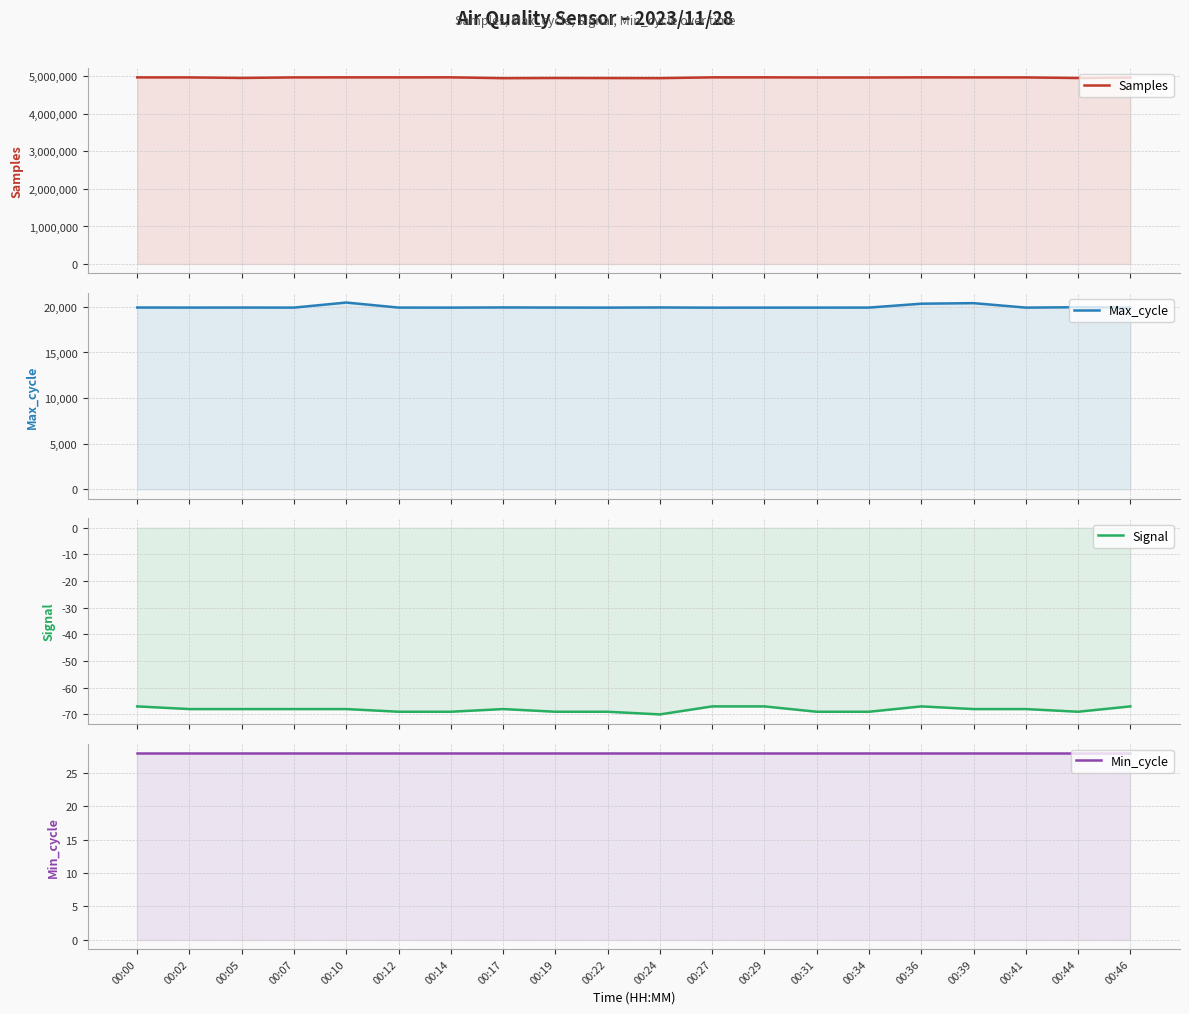

The Max_cycle series shows 5888 at 00:14. True or false?

False